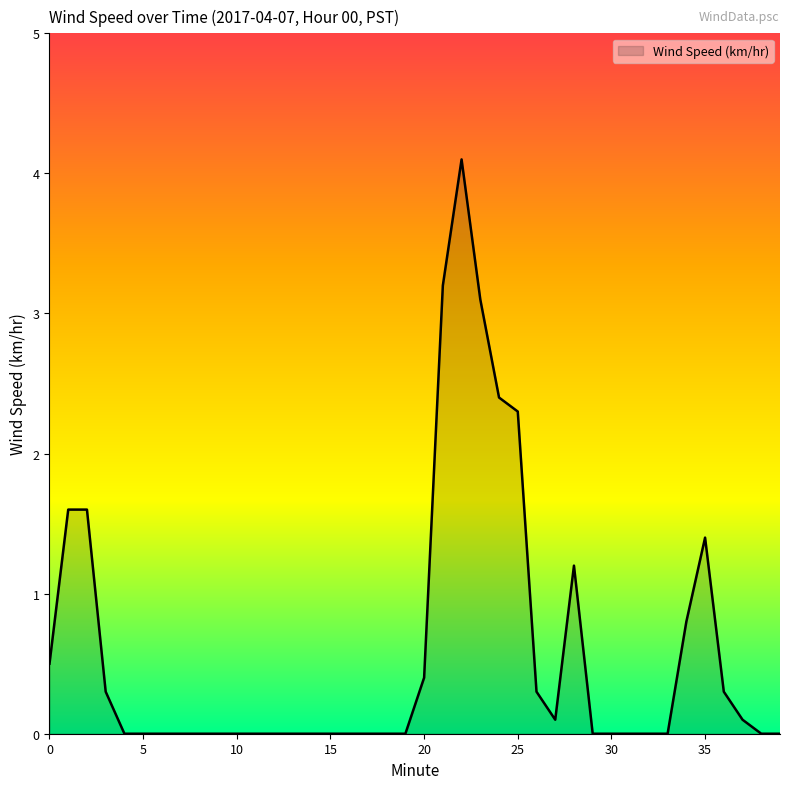

What is the difference between the maximum and minimum values?

4.1